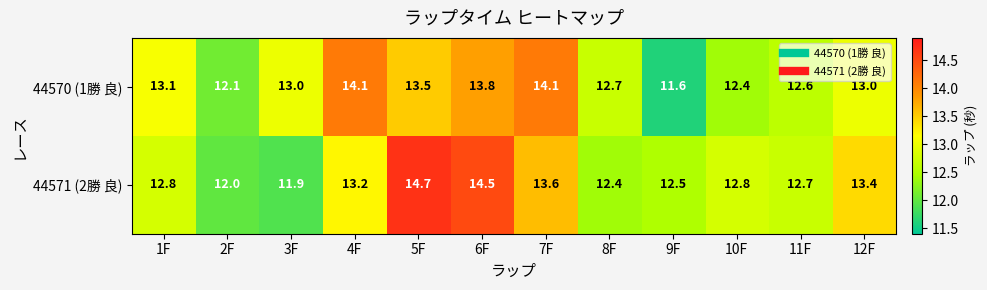

Which series has the largest range (max minus min)?

44571 (2勝 良)